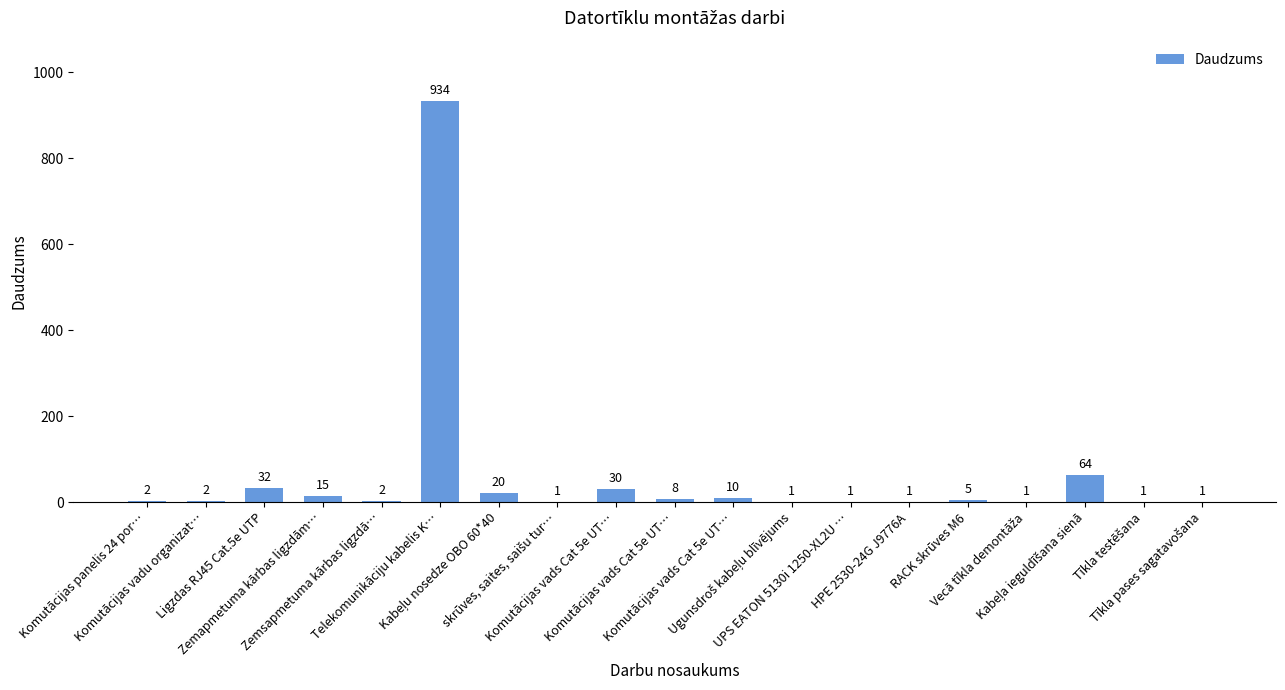

At which category does the chart reach its minimum across all series?

skrūves, saites, saišu tur…